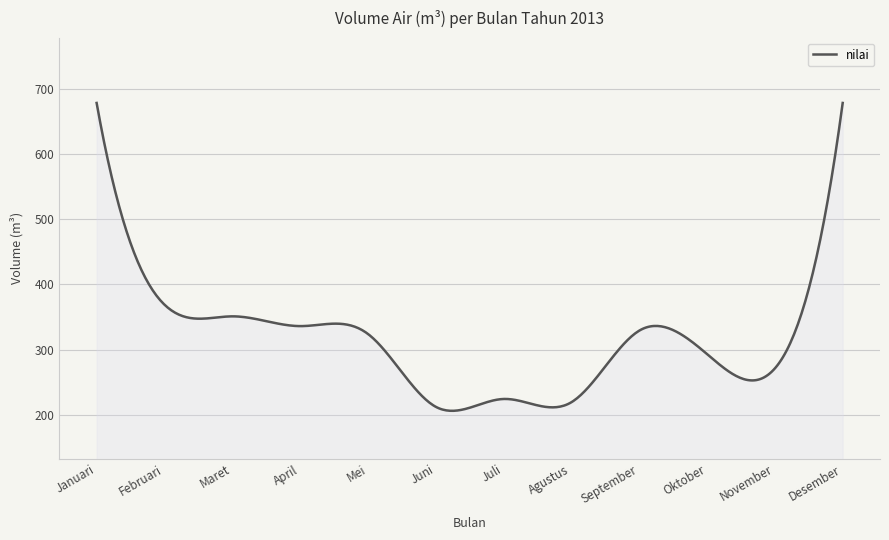

What is the minimum value shown in the chart?

205.8